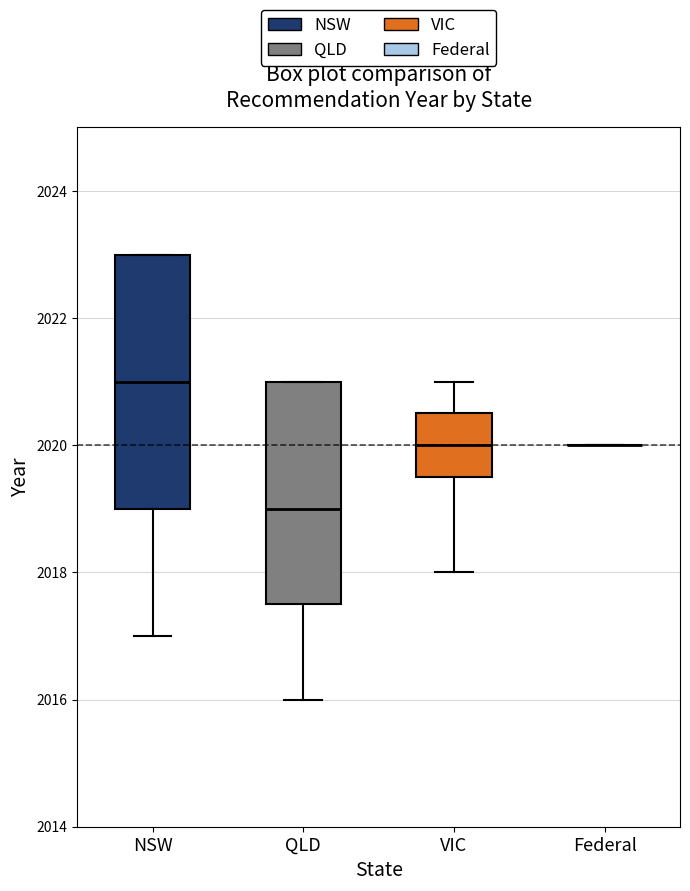

Reading left to right, read every box against the y-axis: the position of its median line, the range the box covers, and the ends of its whiskers. The values are not printed on the chart, so give them approximately, as read against the axis.

NSW: median 2021.0, box 2019.0 to 2023.0, whiskers 2017.0 to 2023.0
QLD: median 2019.0, box 2017.6 to 2021.0, whiskers 2016.0 to 2021.0
VIC: median 2020.0, box 2019.6 to 2020.6, whiskers 2018.0 to 2021.0
Federal: box collapsed to a line at 2020.0, whiskers 2020.0 to 2020.0